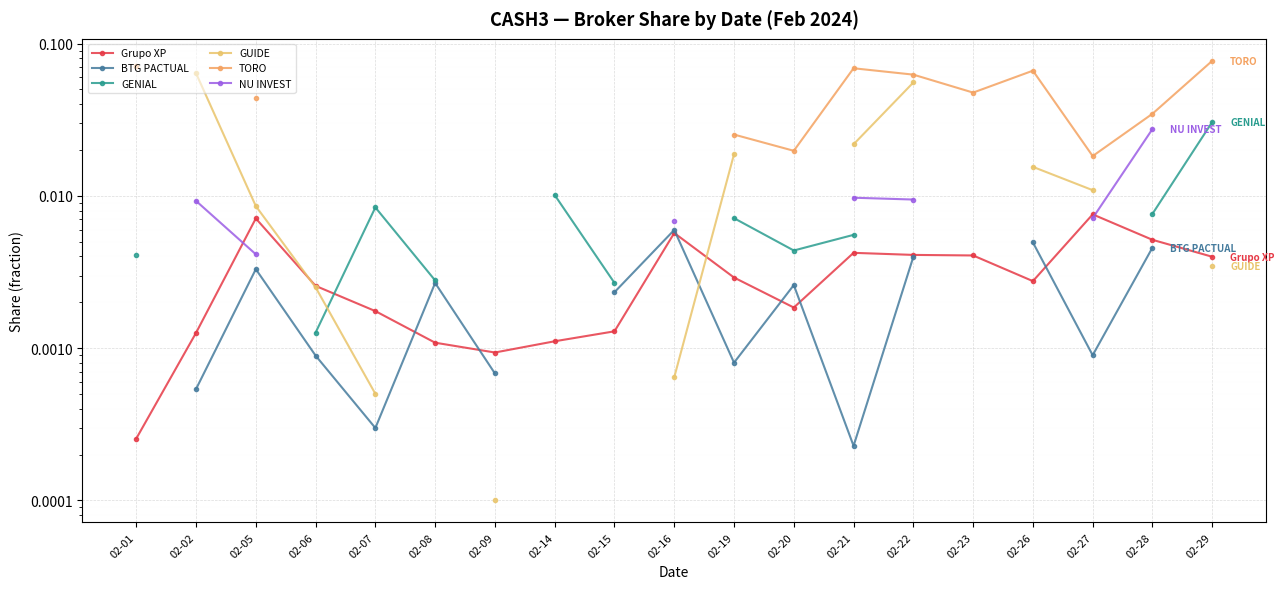

How many lines are shown in the chart?

6